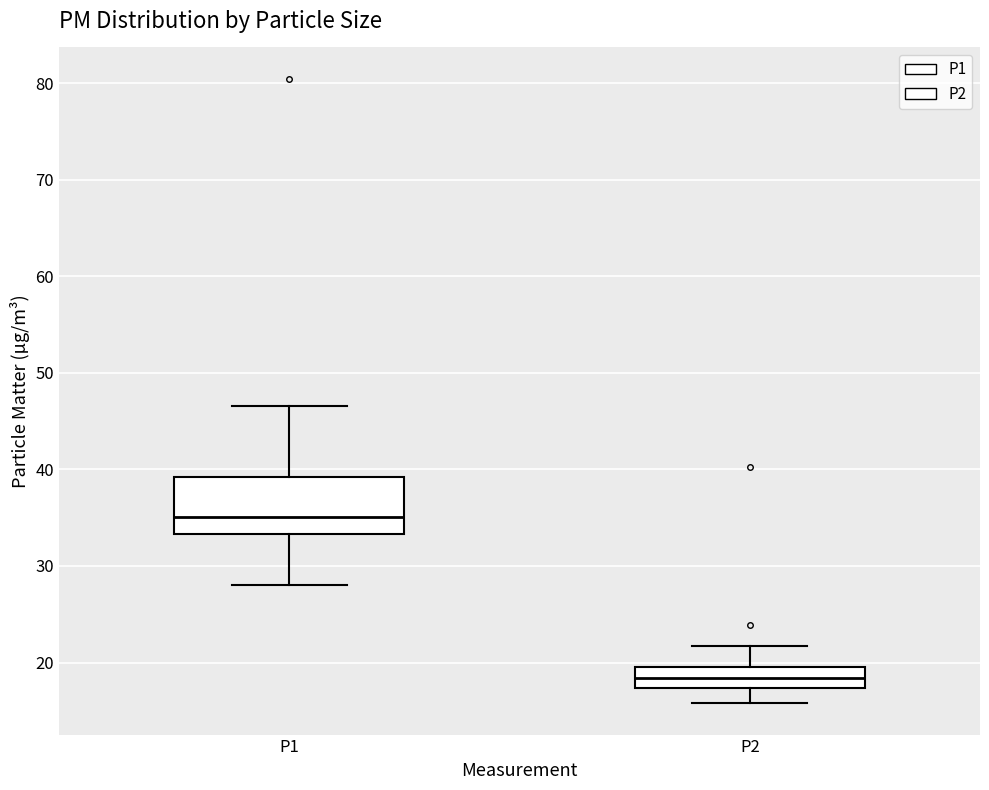

Reading left to right, transcribe this box plot: for each box, give where its median line is, the range the box spans, and where its two whiskers end, as read against the y-axis. The values are not printed on the chart, so give them approximately, as read against the axis.

P1: median 35, box 33 to 39, whiskers 28 to 47
P2: median 18, box 17 to 20, whiskers 16 to 22